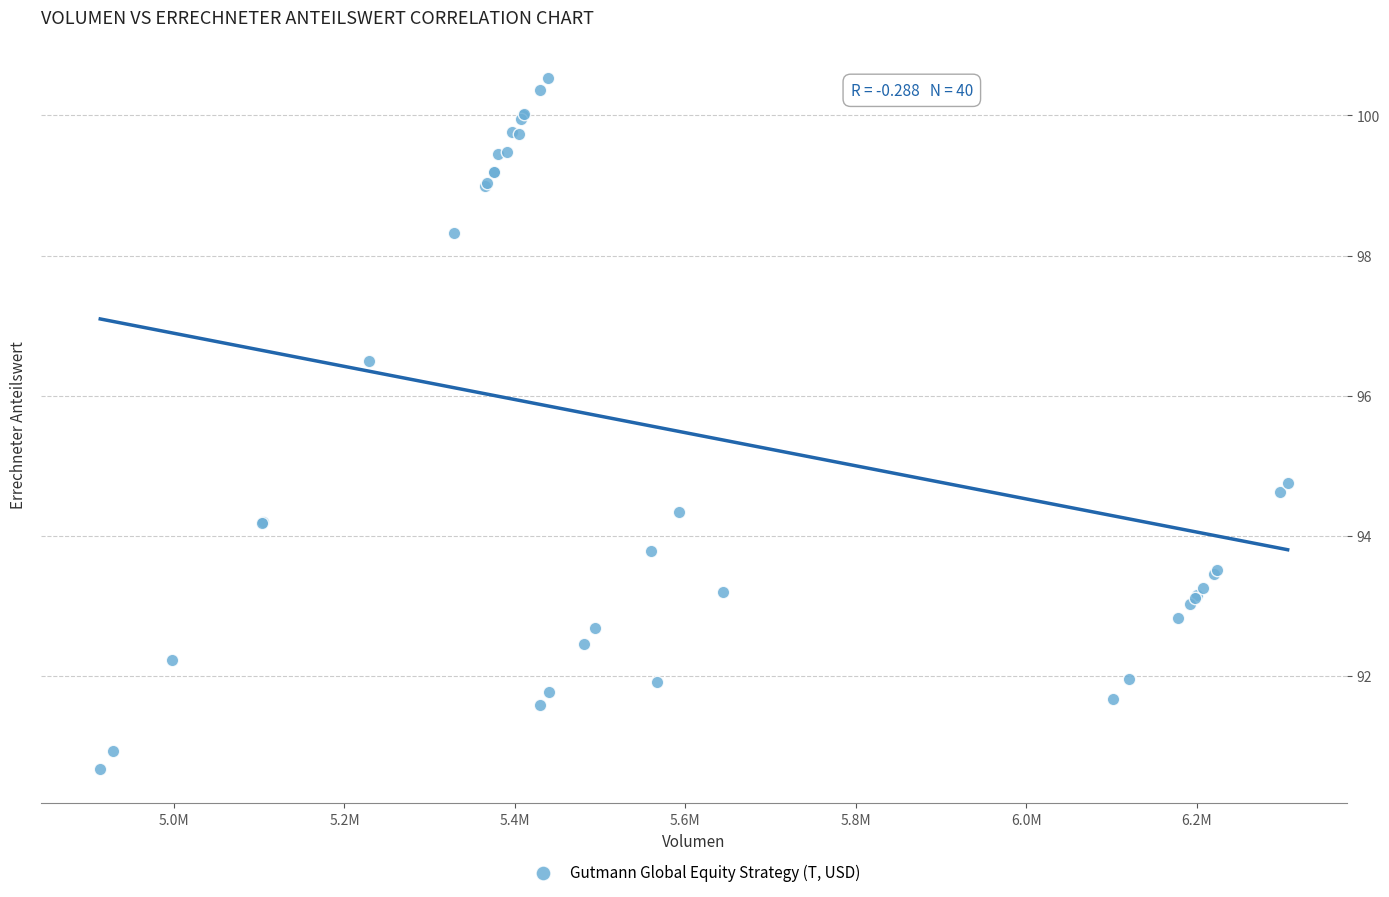

What Y value in the scatter plot is closest to 95?

94.8